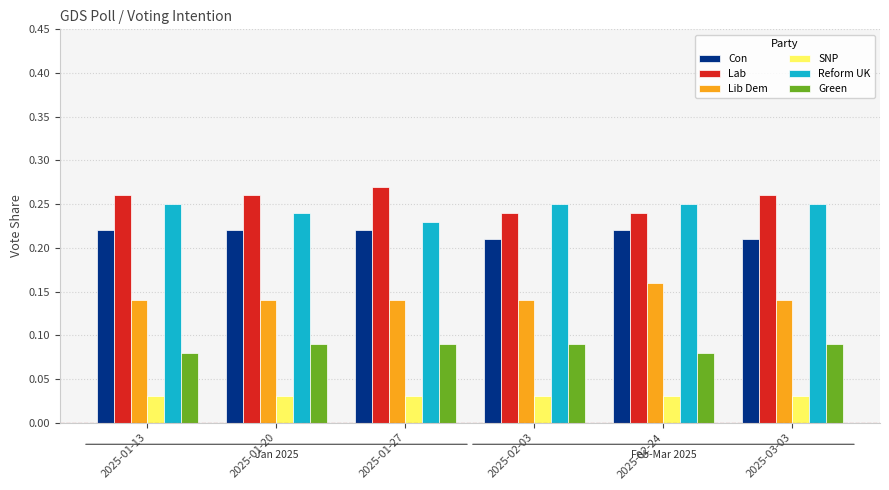

Is it true that Lab equals 0.4 at 2025-01-20?

False